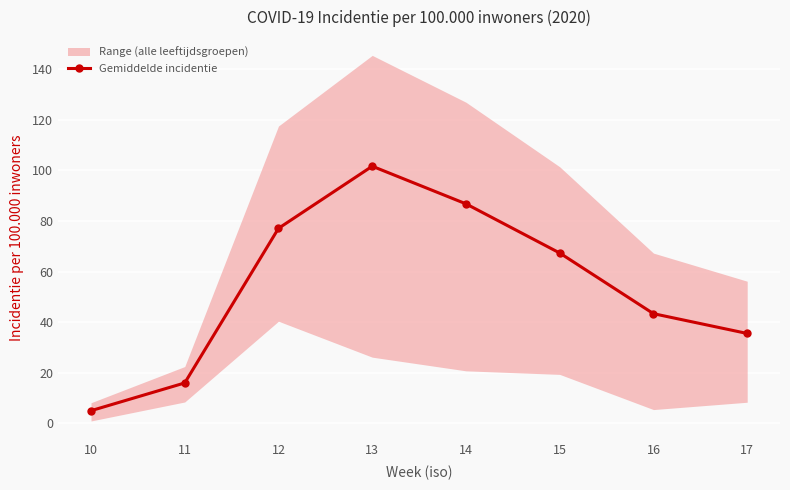

What is the maximum value shown in the chart?

101.6